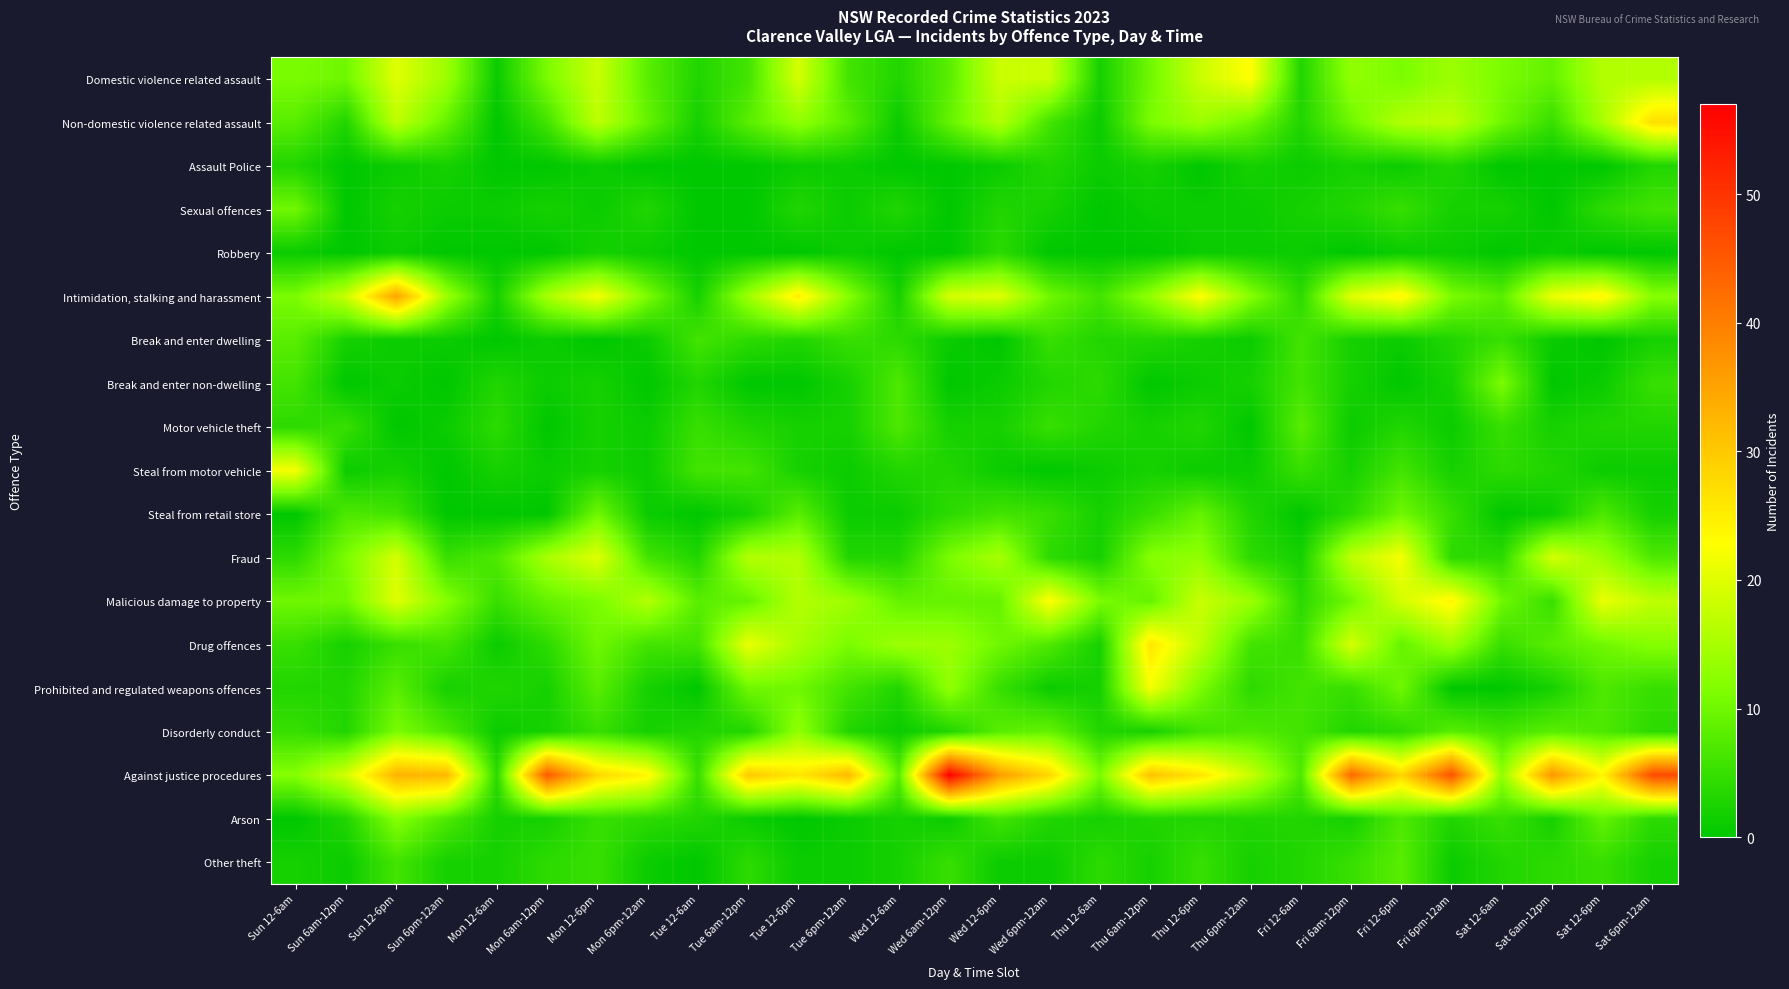

What is the maximum value shown in the chart?

57